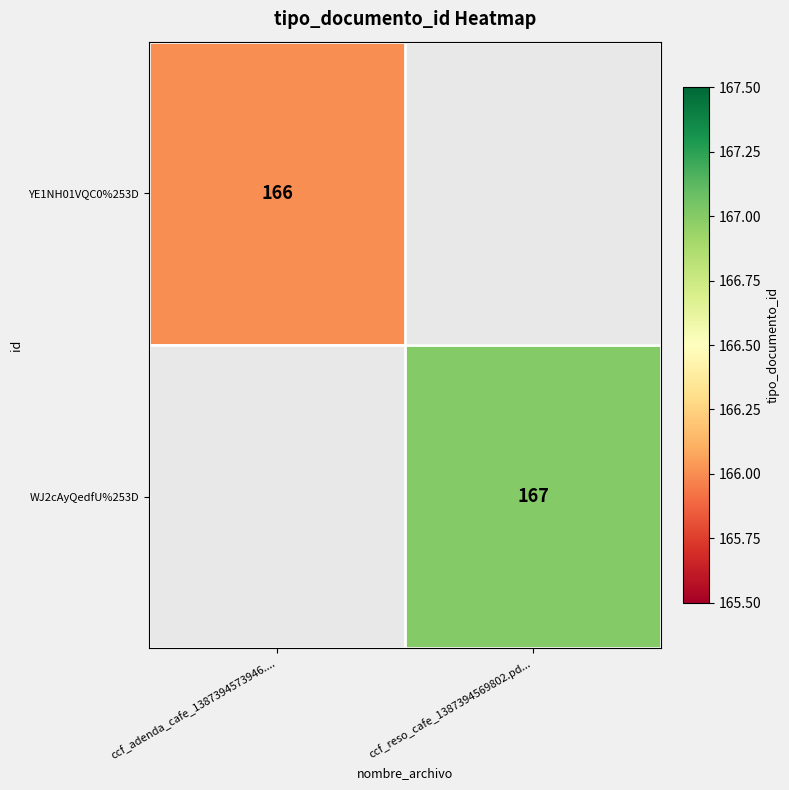

How many data points does each series have?

2